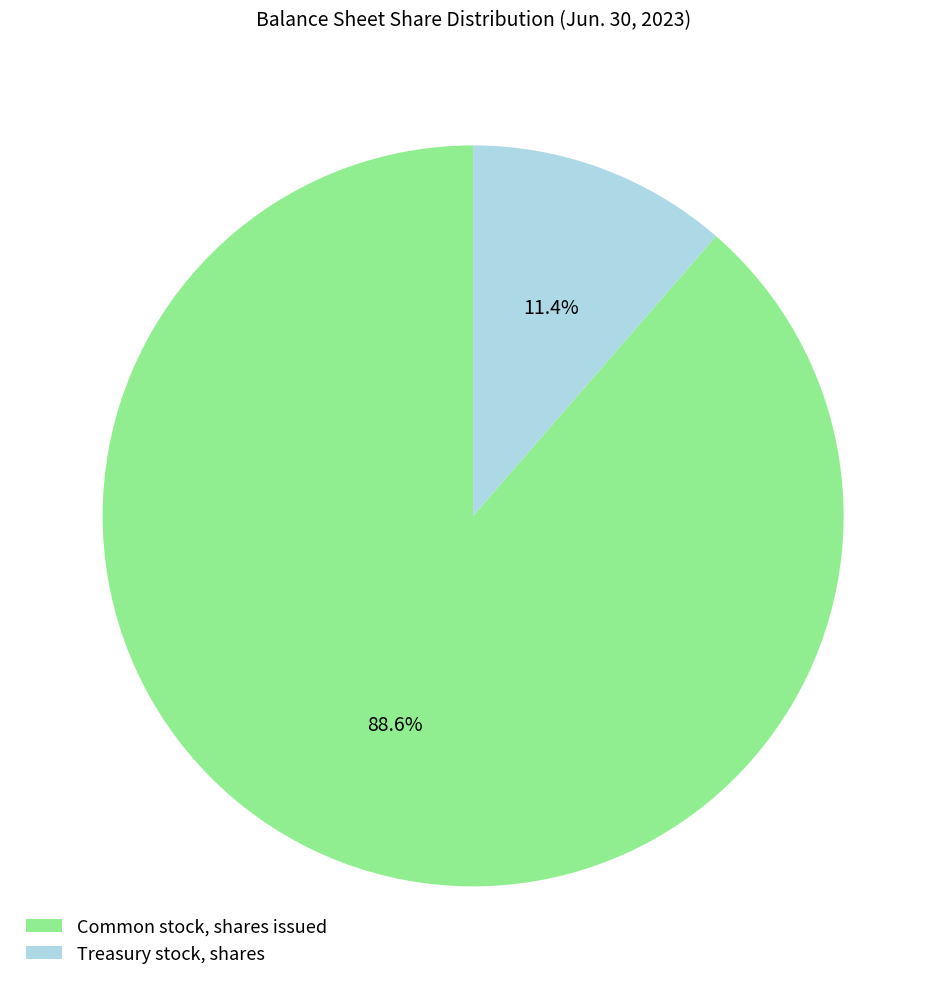

Which category has the biggest portion of the pie?

Common stock, shares issued